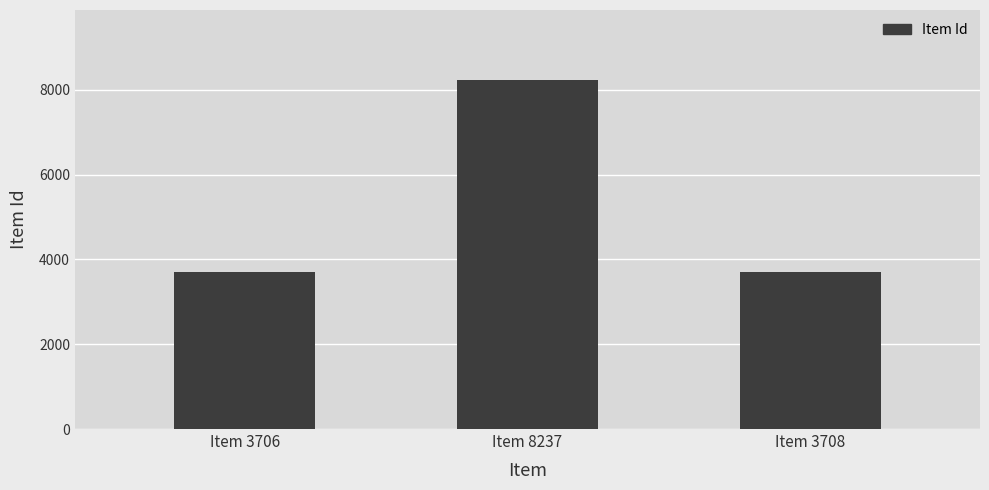

What is the label of the 2nd bar from the right?

Item 8237